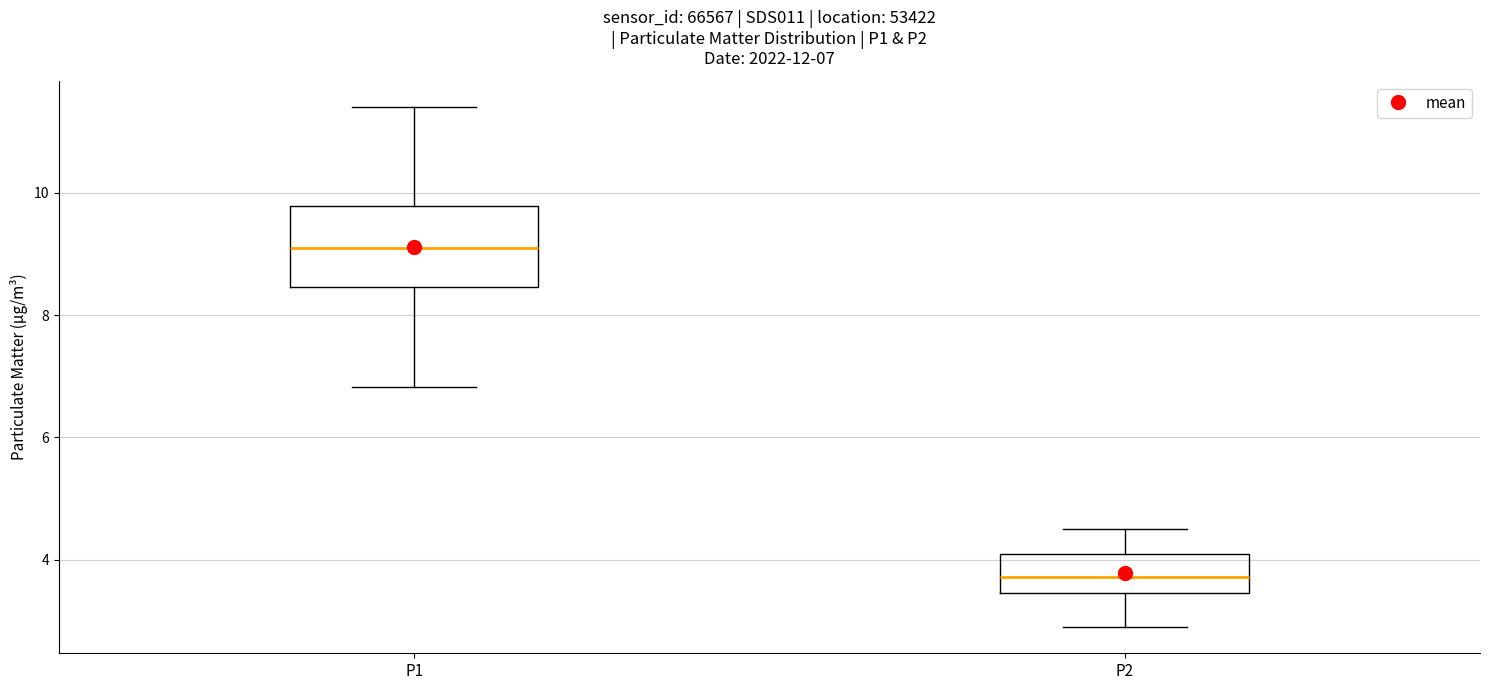

Which box has the highest median line?

P1